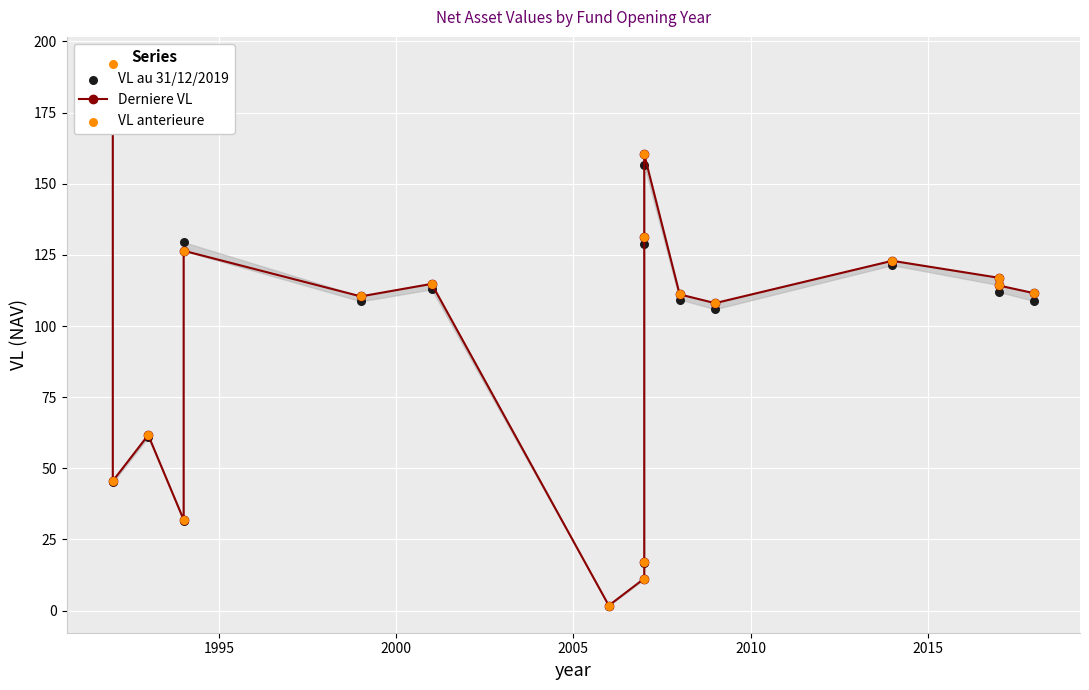

Which series contains the highest Y value?

Derniere VL